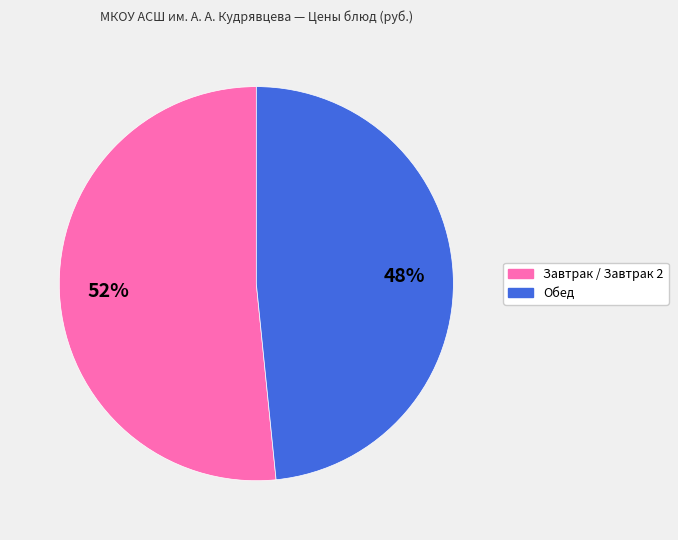

How many slices are in this pie chart?

2